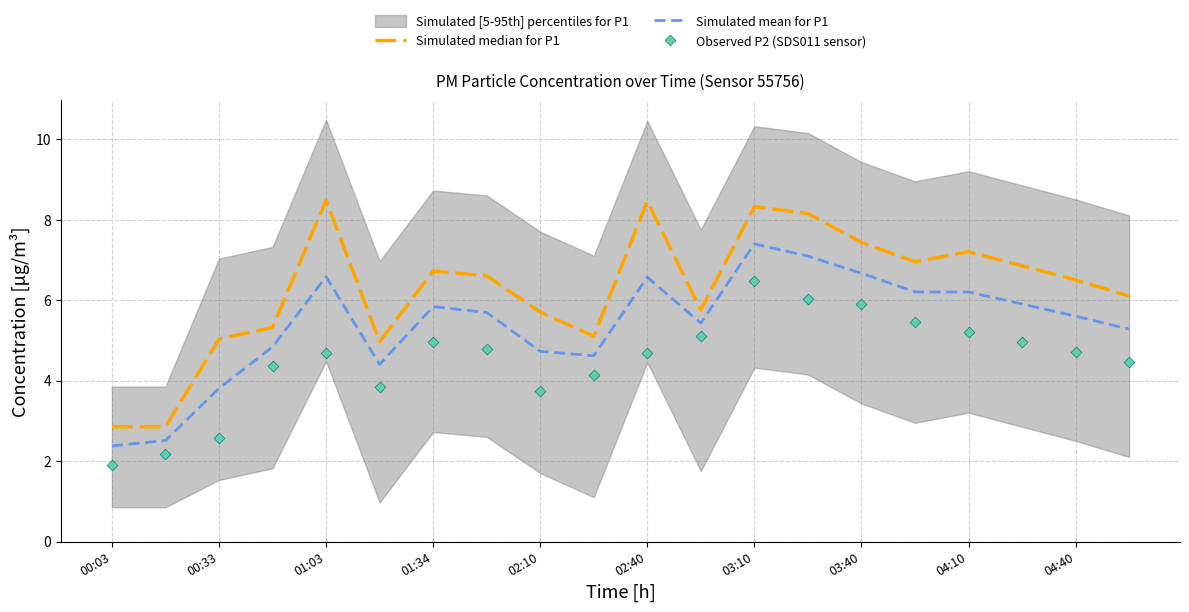

Which series has the largest total across all categories?

Simulated median for P1